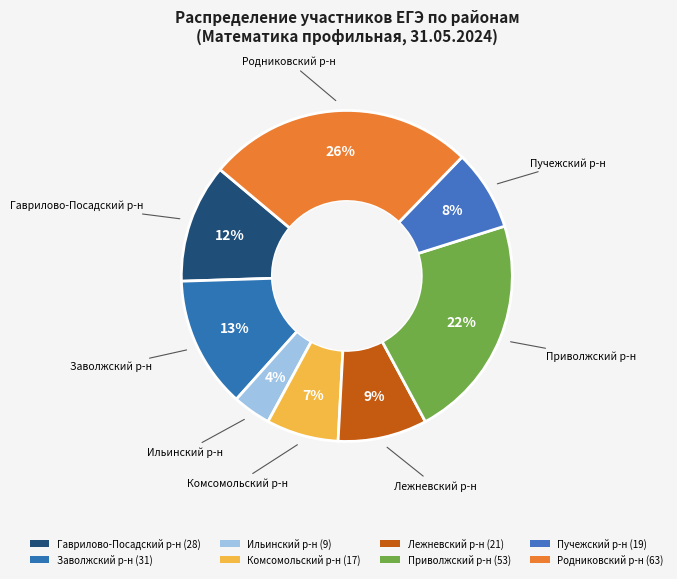

Which category has the biggest portion of the pie?

Родниковский р-н